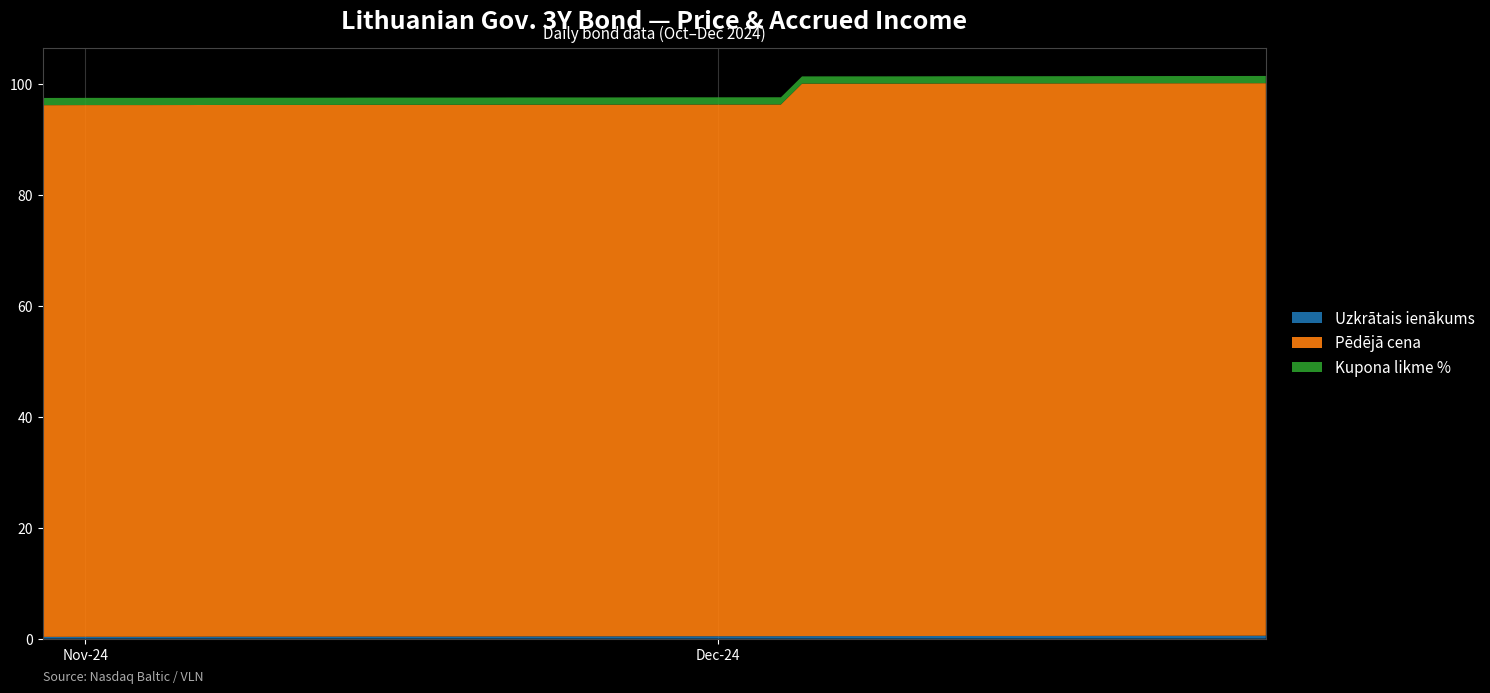

Reading right to left, extract all data points from this chart.

Uzkrātais ienākums: 2024-12-27=0.5	2024-12-23=0.5	2024-12-20=0.5	2024-12-19=0.5	2024-12-18=0.5	2024-12-17=0.5	2024-12-16=0.5	2024-12-13=0.5	2024-12-12=0.5	2024-12-11=0.5	2024-12-10=0.5	2024-12-09=0.5	2024-12-06=0.5	2024-12-05=0.5	2024-12-04=0.4	2024-12-03=0.4	2024-12-02=0.4	2024-11-29=0.4	2024-11-28=0.4	2024-11-27=0.4	2024-11-26=0.4	2024-11-25=0.4	2024-11-22=0.4	2024-11-21=0.4	2024-11-20=0.4	2024-11-19=0.4	2024-11-18=0.4	2024-11-15=0.4	2024-11-14=0.4	2024-11-13=0.4	2024-11-12=0.4	2024-11-11=0.4	2024-11-08=0.4	2024-11-07=0.4	2024-11-06=0.3	2024-11-05=0.3	2024-11-04=0.3	2024-11-01=0.3	2024-10-30=0.3
Pēdējā cena: 2024-12-27=99.6	2024-12-23=99.6	2024-12-20=99.6	2024-12-19=99.6	2024-12-18=99.6	2024-12-17=99.6	2024-12-16=99.6	2024-12-13=99.6	2024-12-12=99.6	2024-12-11=99.6	2024-12-10=99.6	2024-12-09=99.6	2024-12-06=99.6	2024-12-05=99.6	2024-12-04=95.8	2024-12-03=95.8	2024-12-02=95.8	2024-11-29=95.8	2024-11-28=95.8	2024-11-27=95.8	2024-11-26=95.8	2024-11-25=95.8	2024-11-22=95.8	2024-11-21=95.8	2024-11-20=95.8	2024-11-19=95.8	2024-11-18=95.8	2024-11-15=95.8	2024-11-14=95.8	2024-11-13=95.8	2024-11-12=95.8	2024-11-11=95.8	2024-11-08=95.8	2024-11-07=95.8	2024-11-06=95.8	2024-11-05=95.8	2024-11-04=95.8	2024-11-01=95.8	2024-10-30=95.8
Kupona likme %: 2024-12-27=1.3	2024-12-23=1.3	2024-12-20=1.3	2024-12-19=1.3	2024-12-18=1.3	2024-12-17=1.3	2024-12-16=1.3	2024-12-13=1.3	2024-12-12=1.3	2024-12-11=1.3	2024-12-10=1.3	2024-12-09=1.3	2024-12-06=1.3	2024-12-05=1.3	2024-12-04=1.3	2024-12-03=1.3	2024-12-02=1.3	2024-11-29=1.3	2024-11-28=1.3	2024-11-27=1.3	2024-11-26=1.3	2024-11-25=1.3	2024-11-22=1.3	2024-11-21=1.3	2024-11-20=1.3	2024-11-19=1.3	2024-11-18=1.3	2024-11-15=1.3	2024-11-14=1.3	2024-11-13=1.3	2024-11-12=1.3	2024-11-11=1.3	2024-11-08=1.3	2024-11-07=1.3	2024-11-06=1.3	2024-11-05=1.3	2024-11-04=1.3	2024-11-01=1.3	2024-10-30=1.3